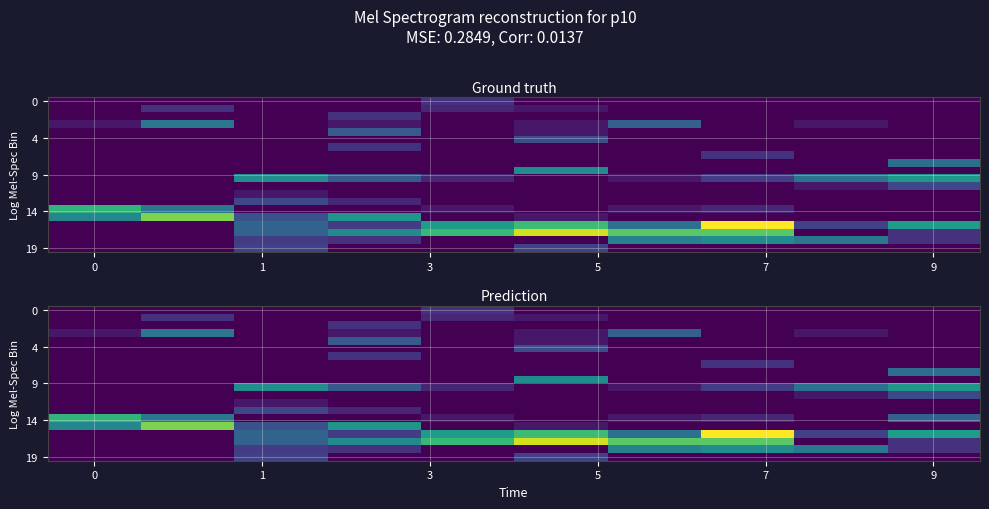

Between 9 and 6, which is larger?

9